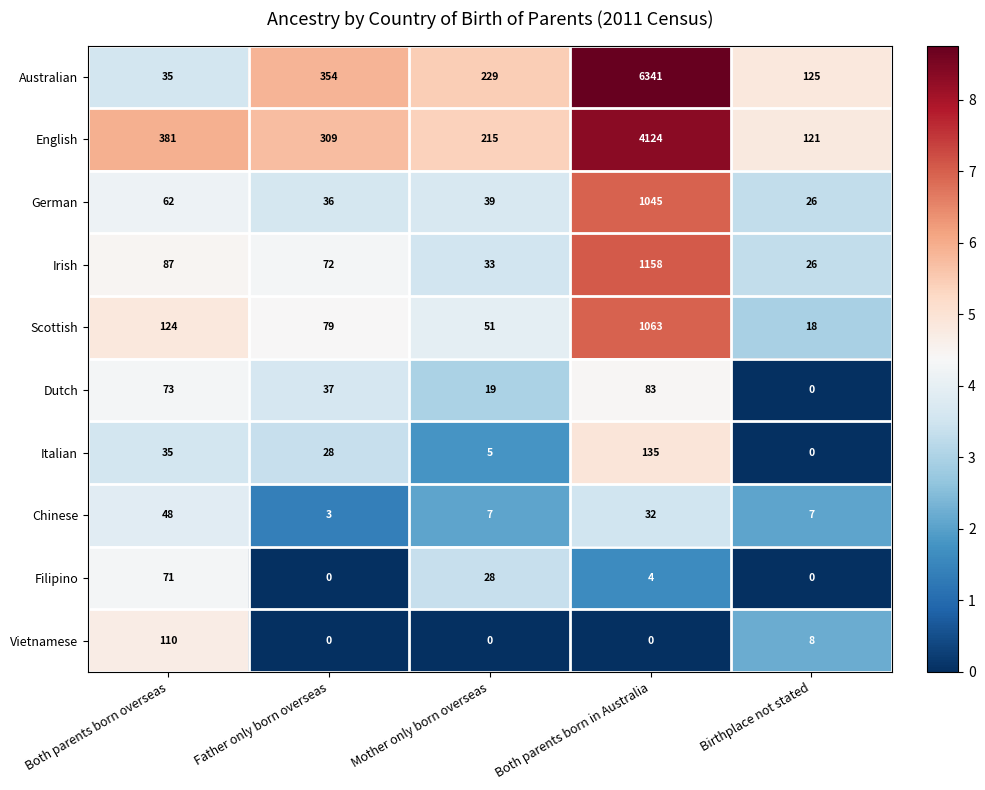

How many data points does each series have?

5